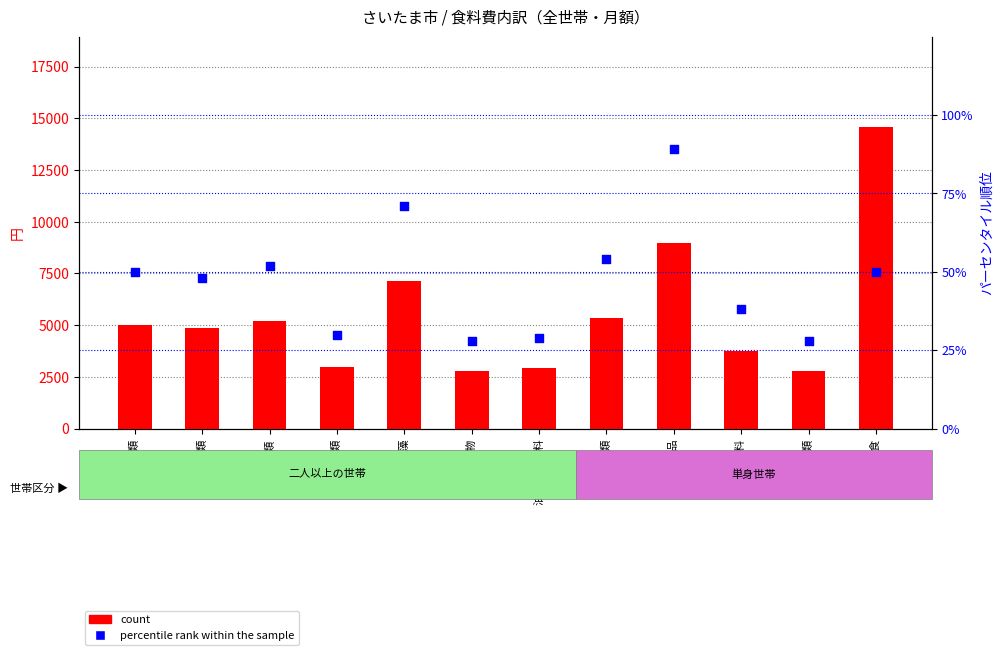

At how many categories does at least one series exceed 13479?

1